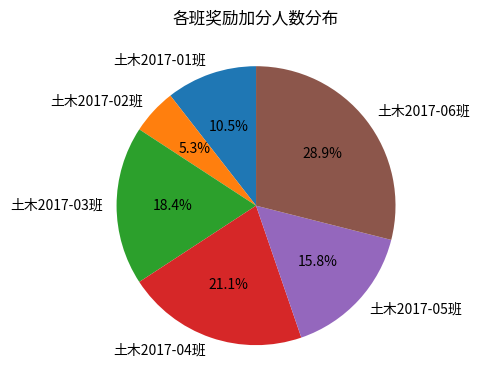

Is 土木2017-04班 the majority of the pie?

No